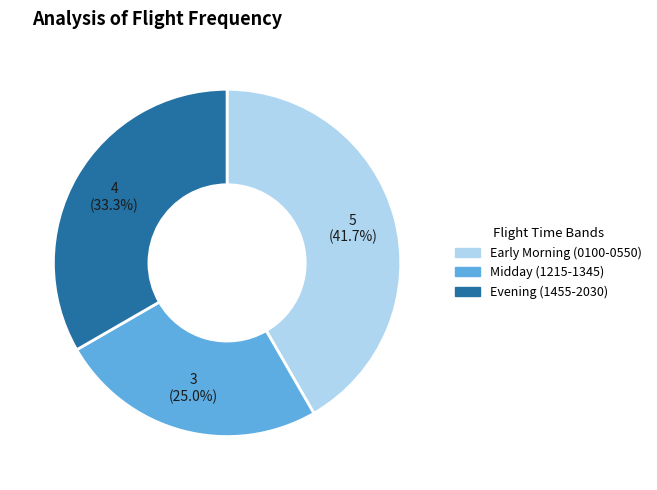

Is there any slice that represents more than half of the pie?

No